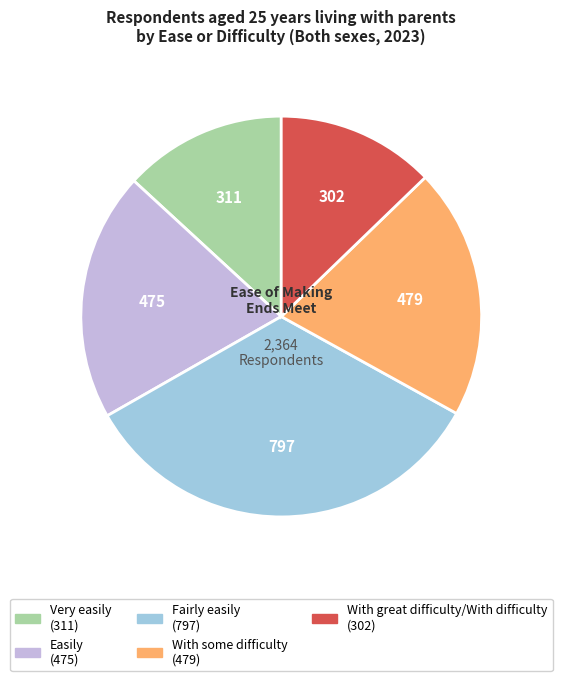

How many slices are in this pie chart?

5